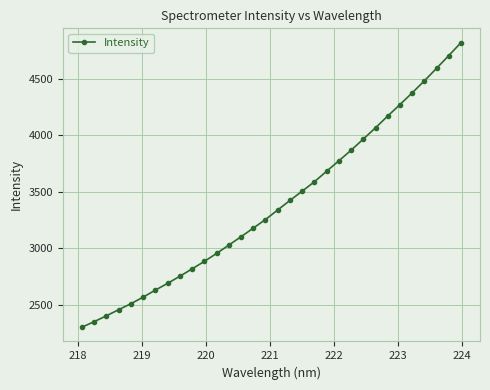

True or false: the data has more than 2 interior local peaks.

False